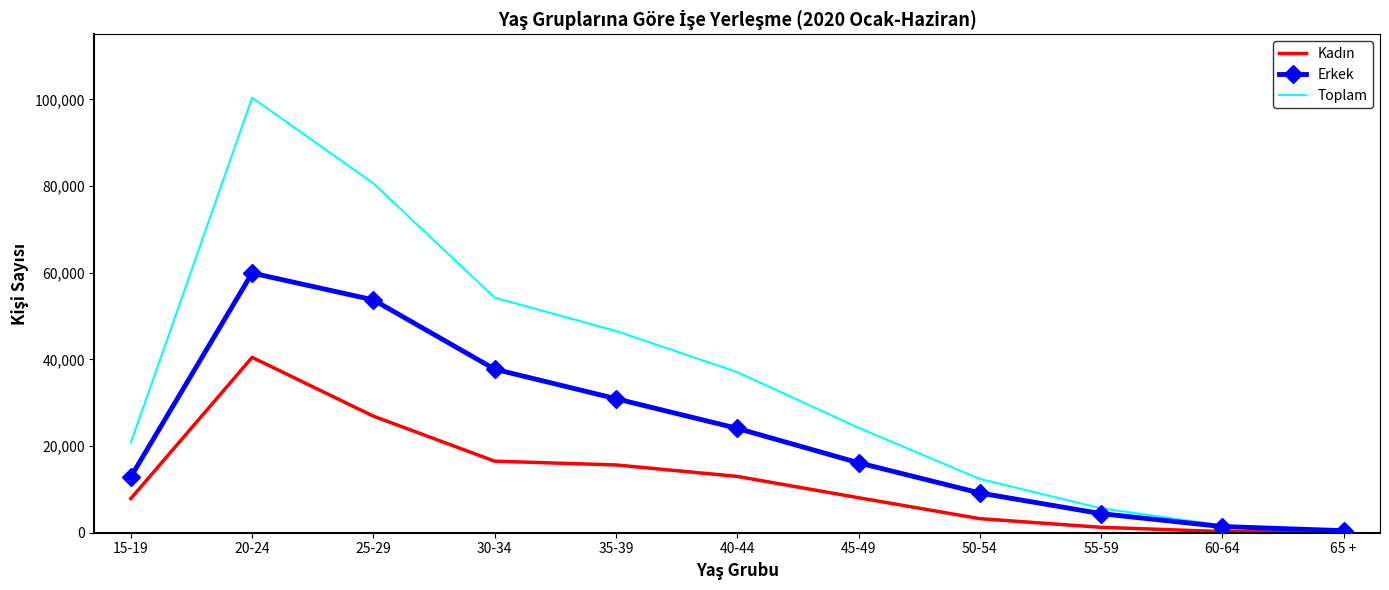

The value of Toplam at 25-29 is 144434. True or false?

False